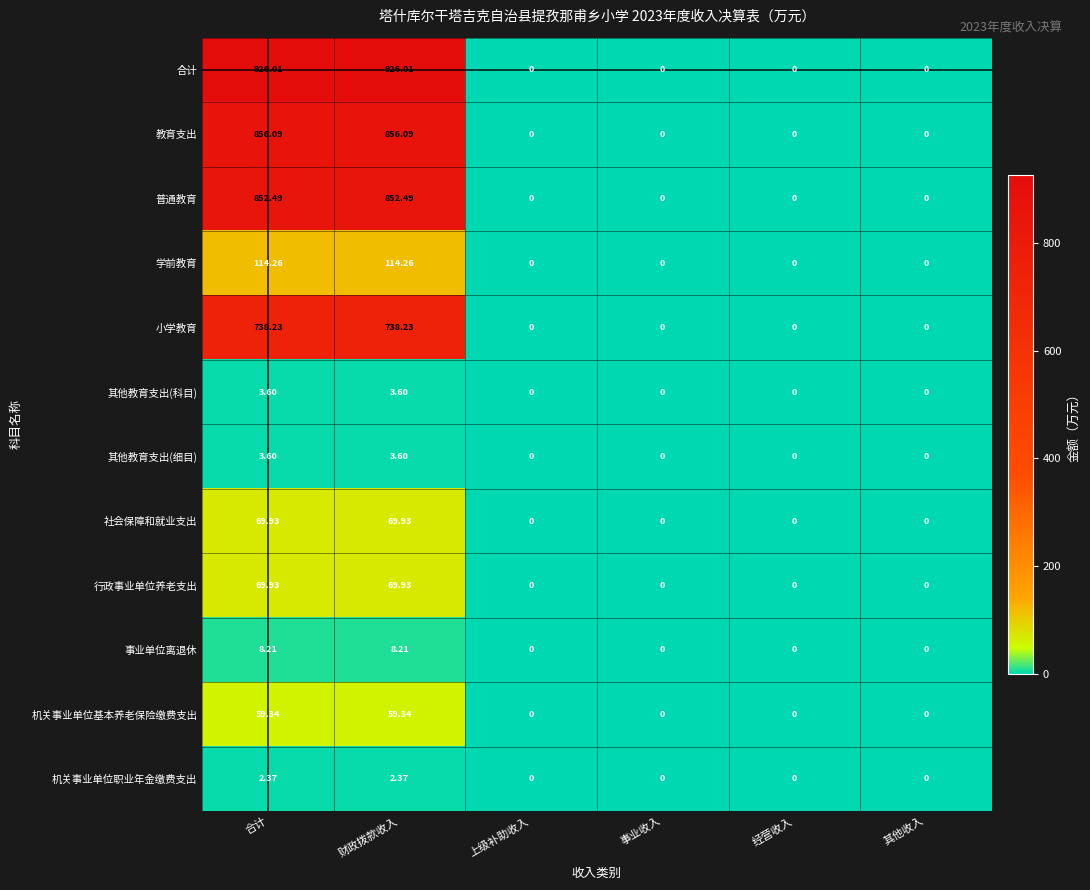

Which series has the largest total across all categories?

合计